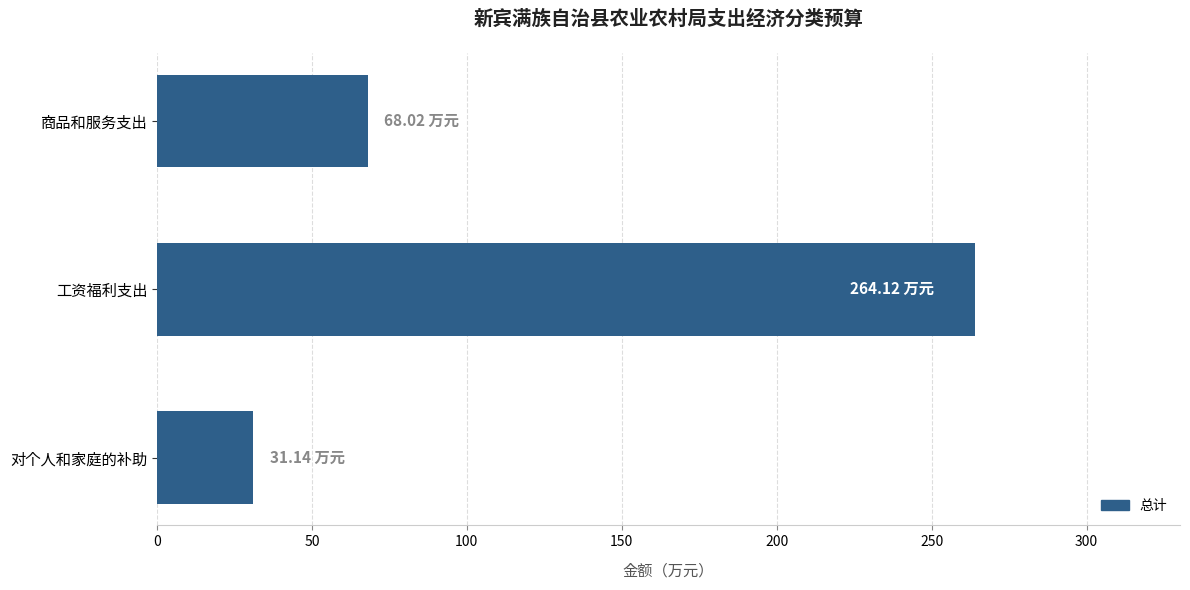

List the labels in order of value, largest first.

工资福利支出, 商品和服务支出, 对个人和家庭的补助